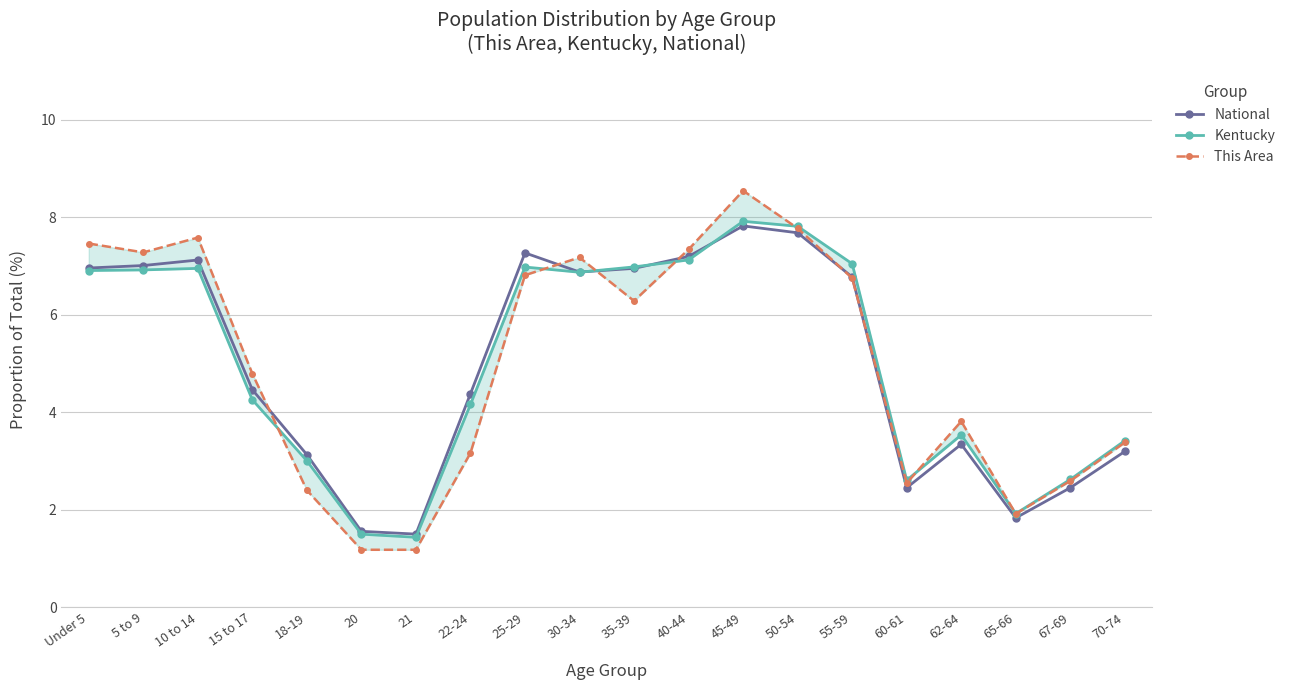

Which series has the largest range (max minus min)?

This Area